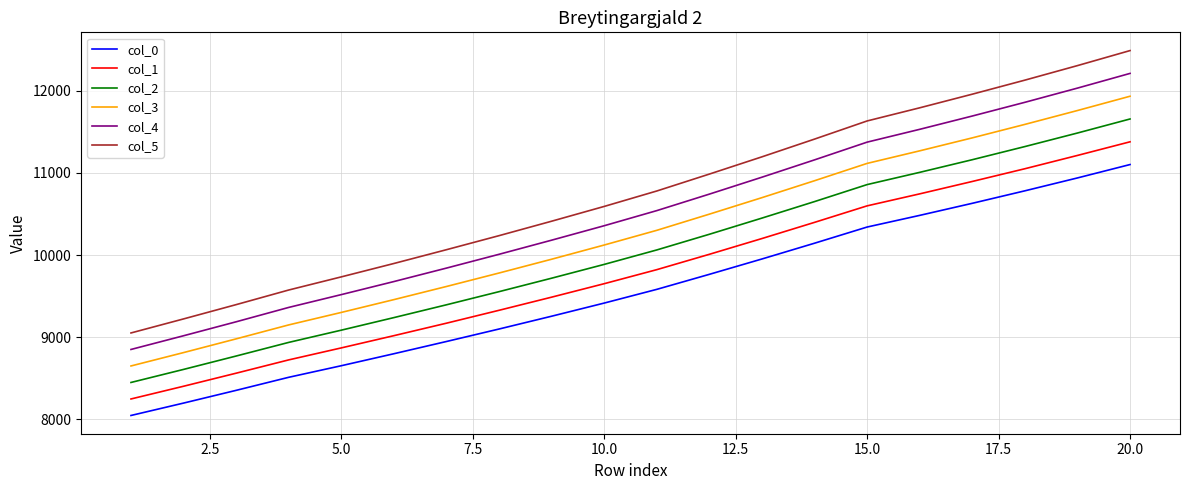

What is the difference between the maximum and minimum values in the col_2 series?

3209